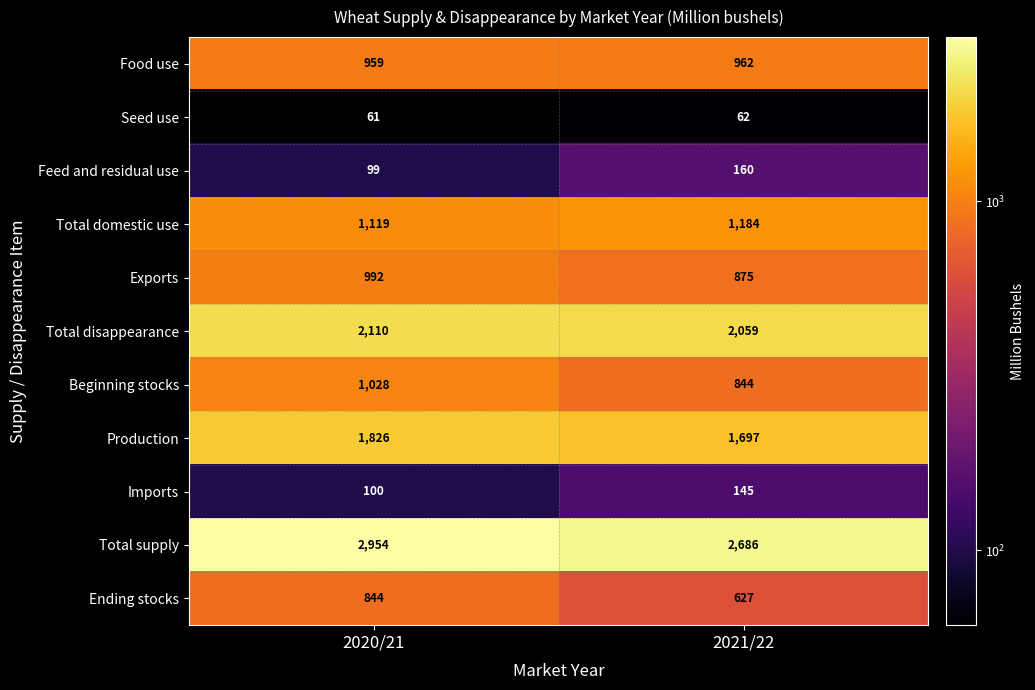

The value of Total supply at 2021/22 is 2686. True or false?

True